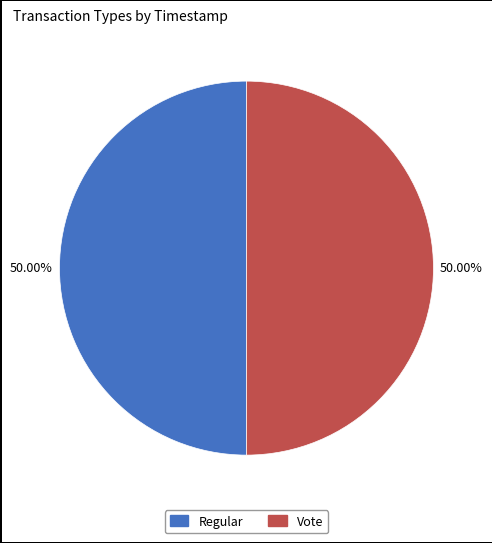

To the nearest percent, what is the combined percentage of Vote and Regular?

100%